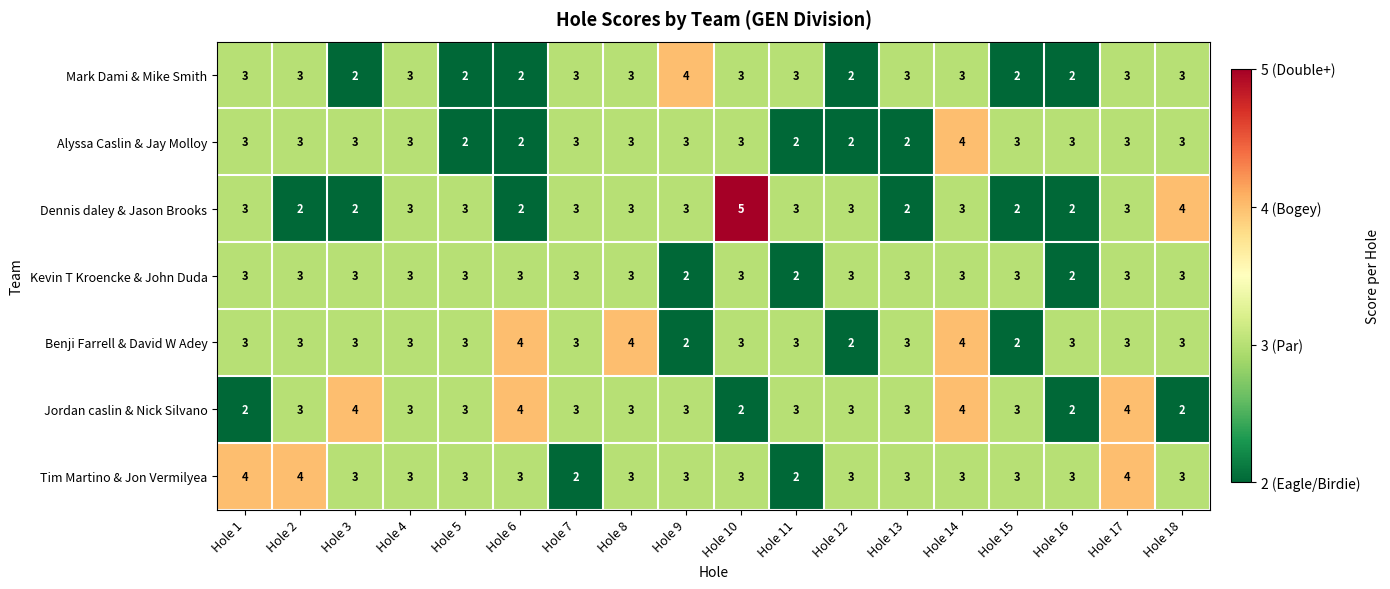

Which series has the widest spread of values?

Dennis daley & Jason Brooks